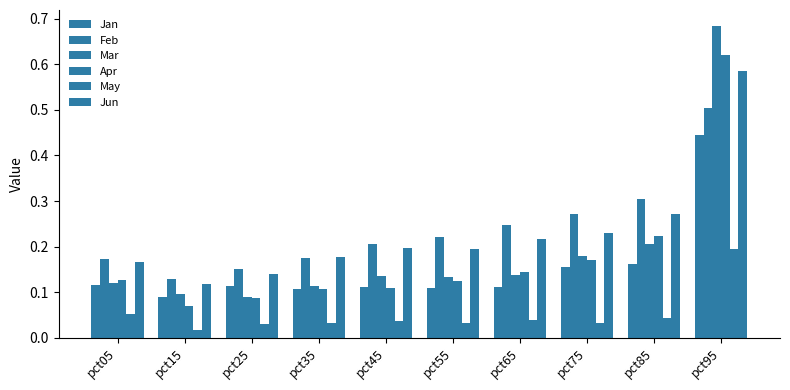

How many data points does each series have?

10